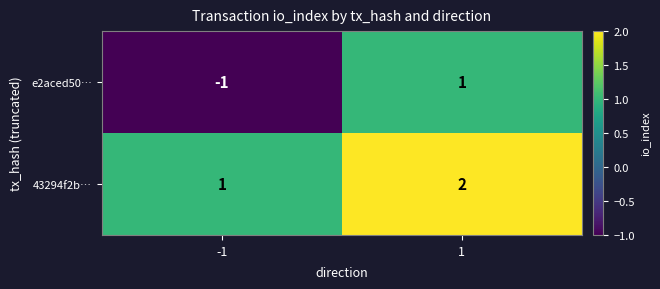

At which category does the chart reach its peak across all series?

1